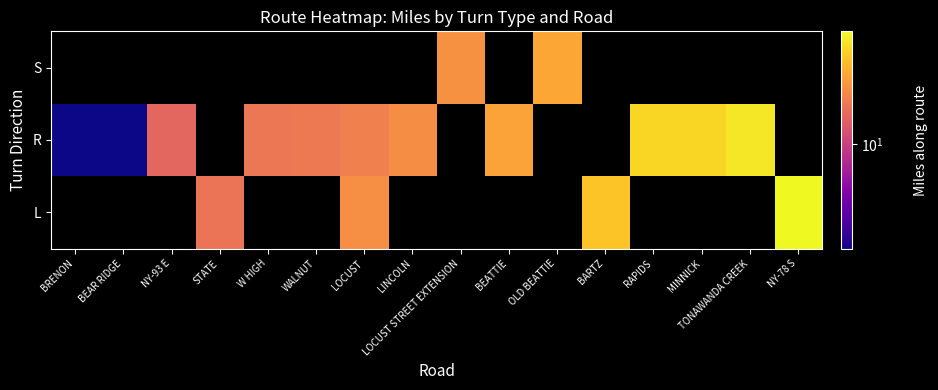

How many data points does each series have?

16